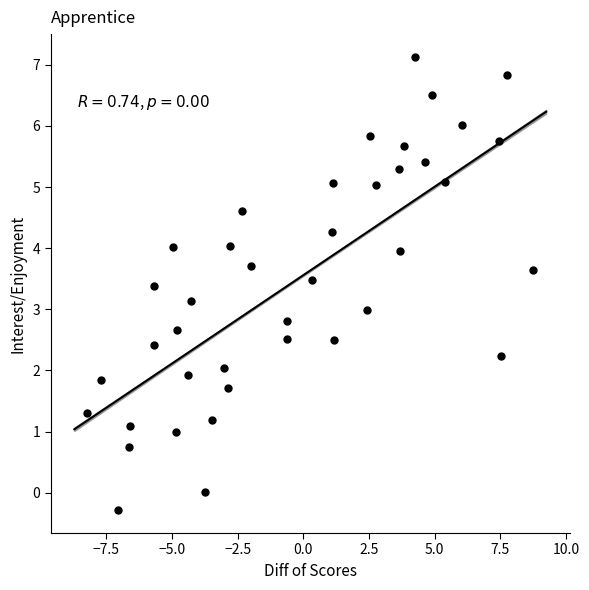

What is the range of Y values (max minus min)?

7.4